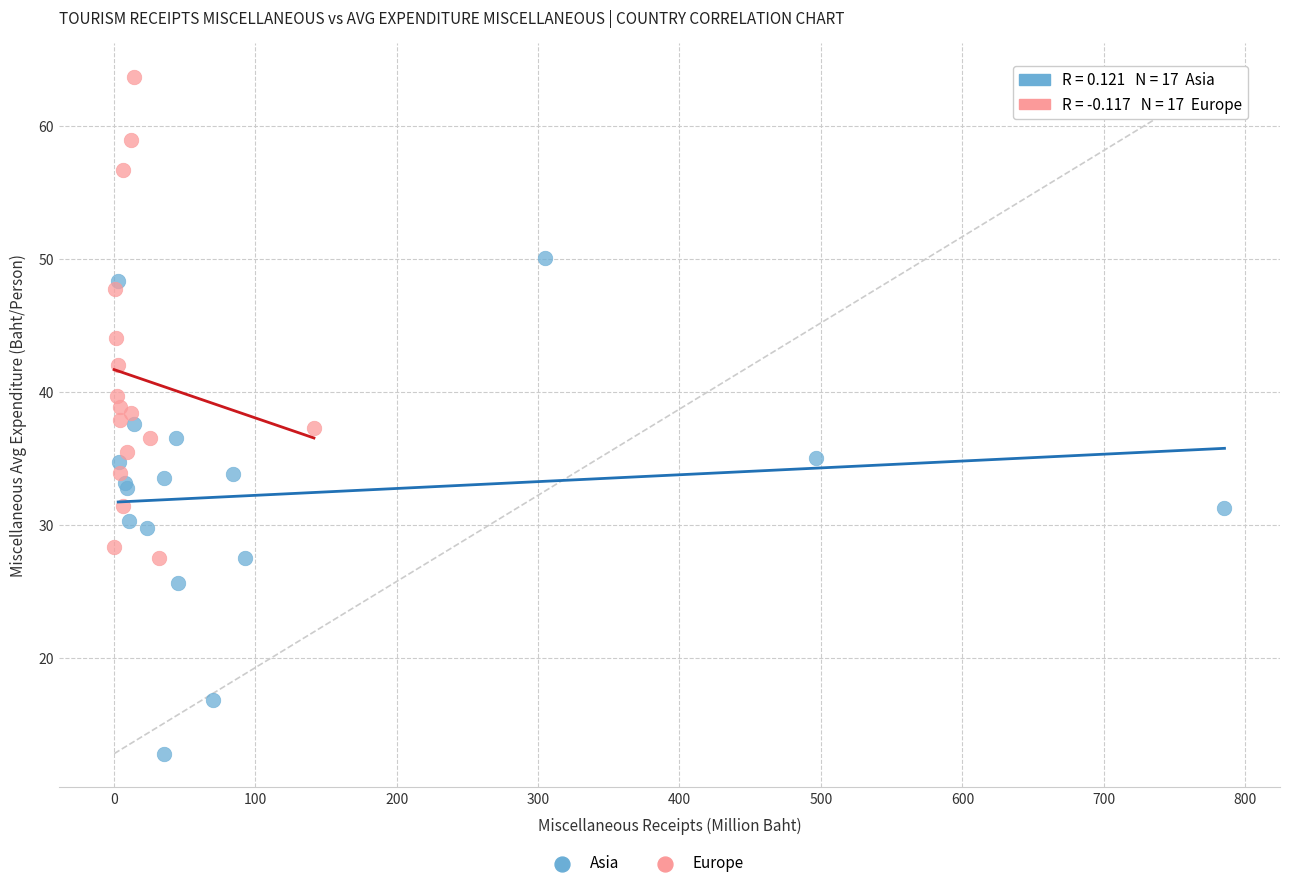

Which series reaches the minimum Y coordinate?

Asia